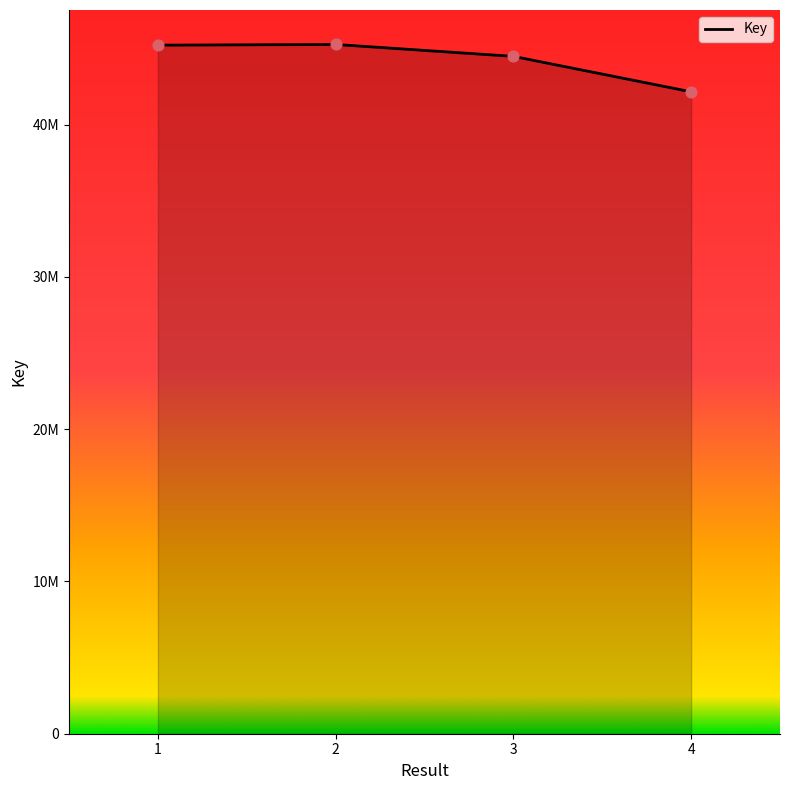

Which has a higher value, 4 or 3?

3